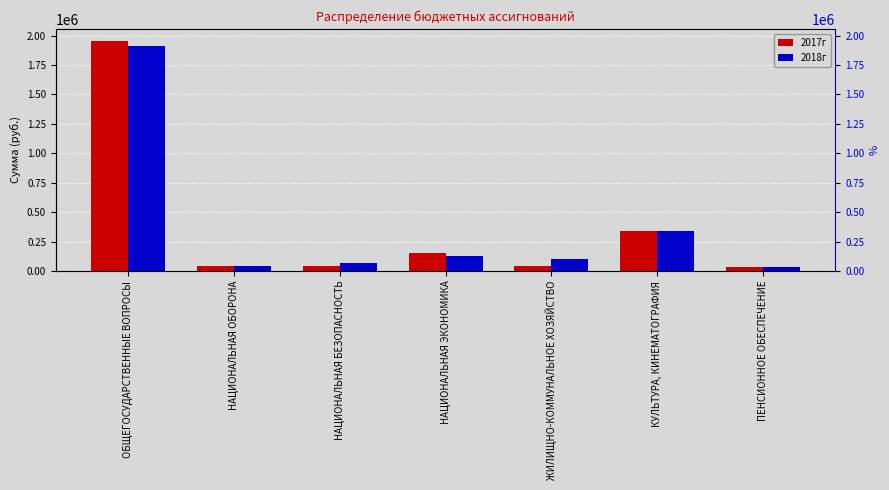

Reading left to right, transcribe all the data shown in this chart.

2017г: ОБЩЕГОСУДАРСТВЕННЫЕ ВОПРОСЫ=1958800	НАЦИОНАЛЬНАЯ ОБОРОНА=39700	НАЦИОНАЛЬНАЯ БЕЗОПАСНОСТЬ=41800	НАЦИОНАЛЬНАЯ ЭКОНОМИКА=150800	ЖИЛИЩНО-КОММУНАЛЬНОЕ ХОЗЯЙСТВО=45000	КУЛЬТУРА, КИНЕМАТОГРАФИЯ=340000	ПЕНСИОННОЕ ОБЕСПЕЧЕНИЕ=30000
2018г: ОБЩЕГОСУДАРСТВЕННЫЕ ВОПРОСЫ=1911700	НАЦИОНАЛЬНАЯ ОБОРОНА=39800	НАЦИОНАЛЬНАЯ БЕЗОПАСНОСТЬ=68800	НАЦИОНАЛЬНАЯ ЭКОНОМИКА=125000	ЖИЛИЩНО-КОММУНАЛЬНОЕ ХОЗЯЙСТВО=98000	КУЛЬТУРА, КИНЕМАТОГРАФИЯ=340000	ПЕНСИОННОЕ ОБЕСПЕЧЕНИЕ=30000